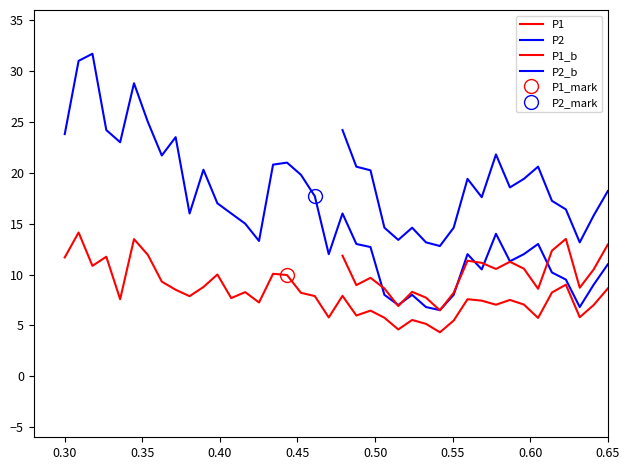

Which series has the largest total across all categories?

P2